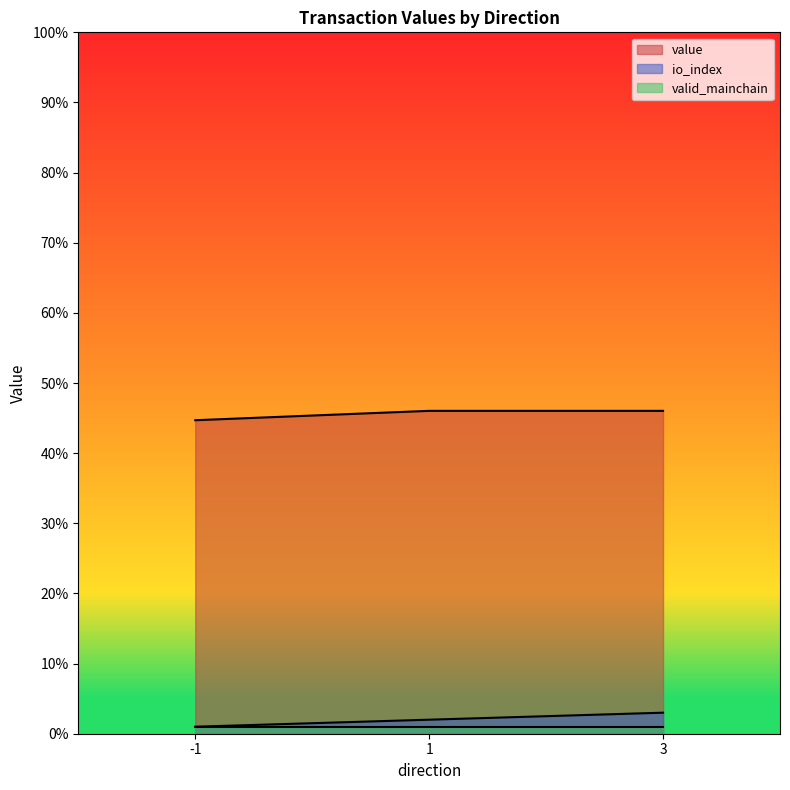

Is the value of value at -1 greater than the value of io_index at 3?

Yes